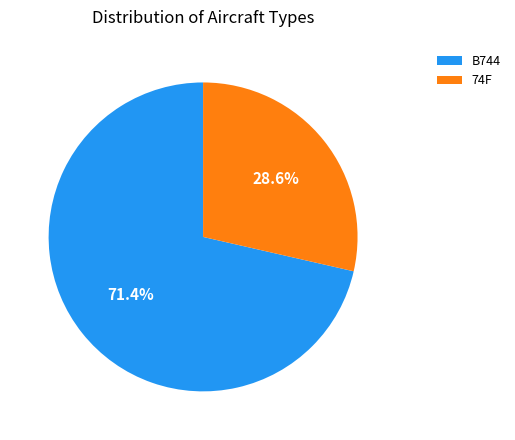

The 74F slice represents 29% of the pie. True or false?

True